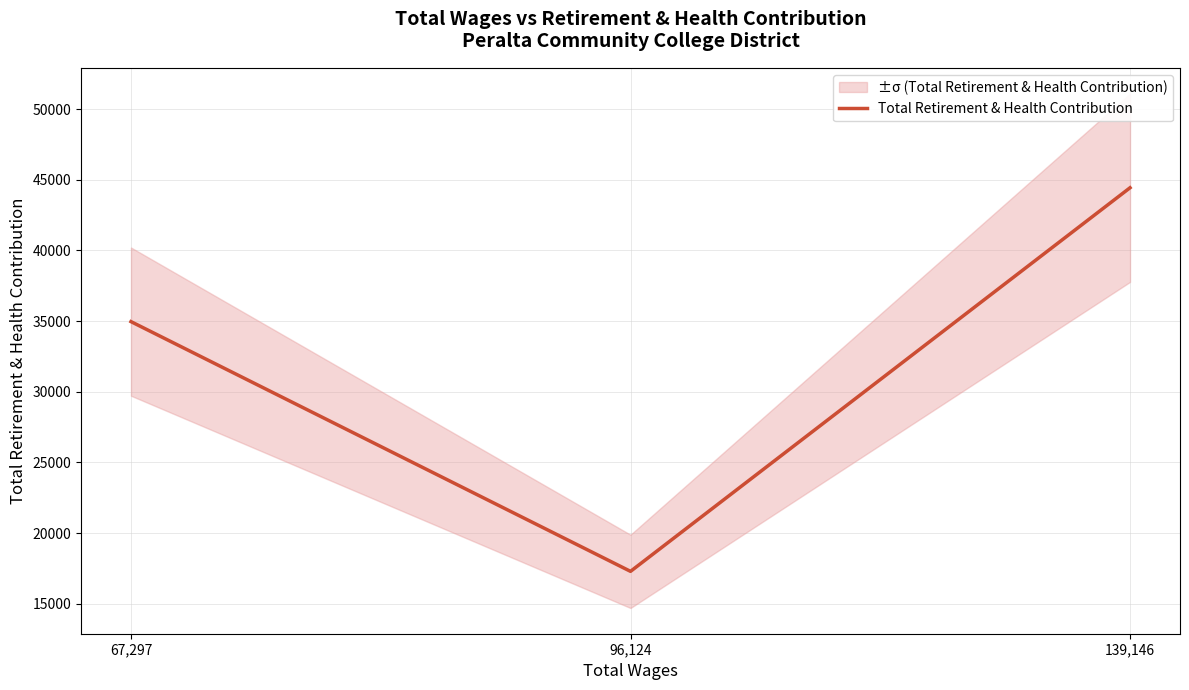

How many values are between 17288 and 44436?

3